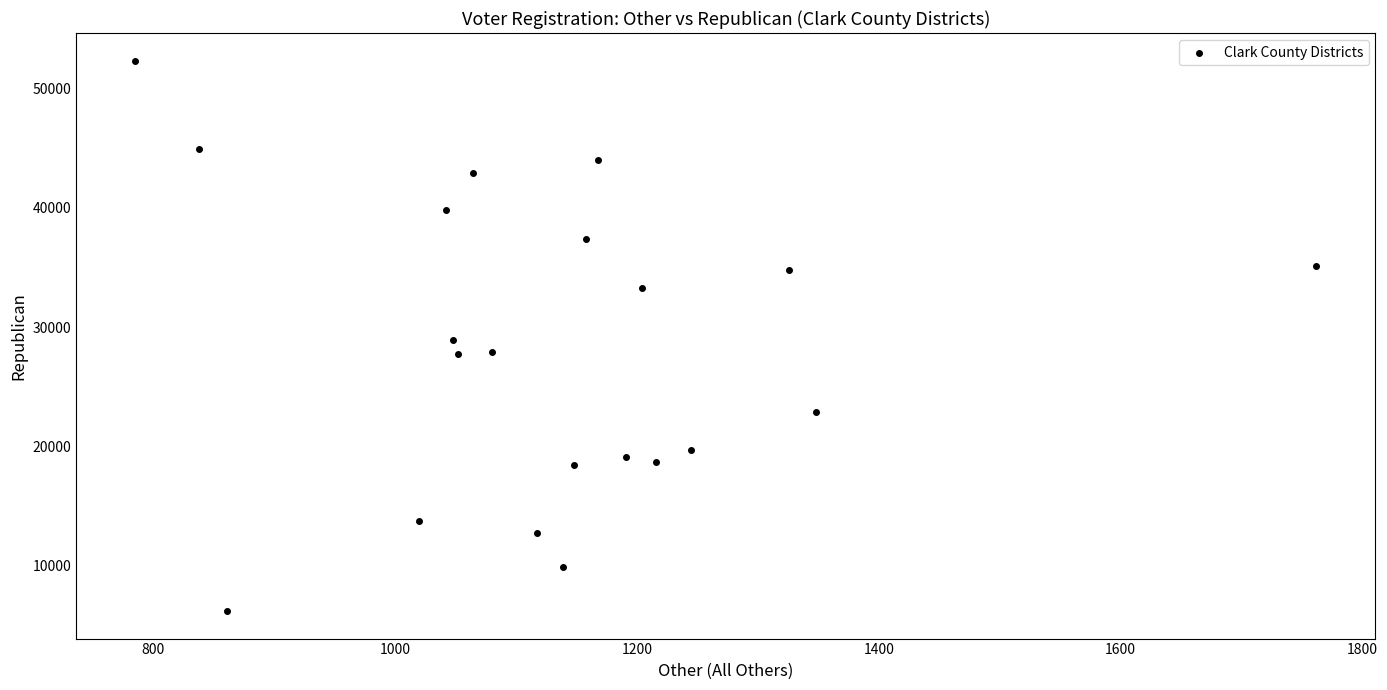

What is the range of Y values (max minus min)?

46117